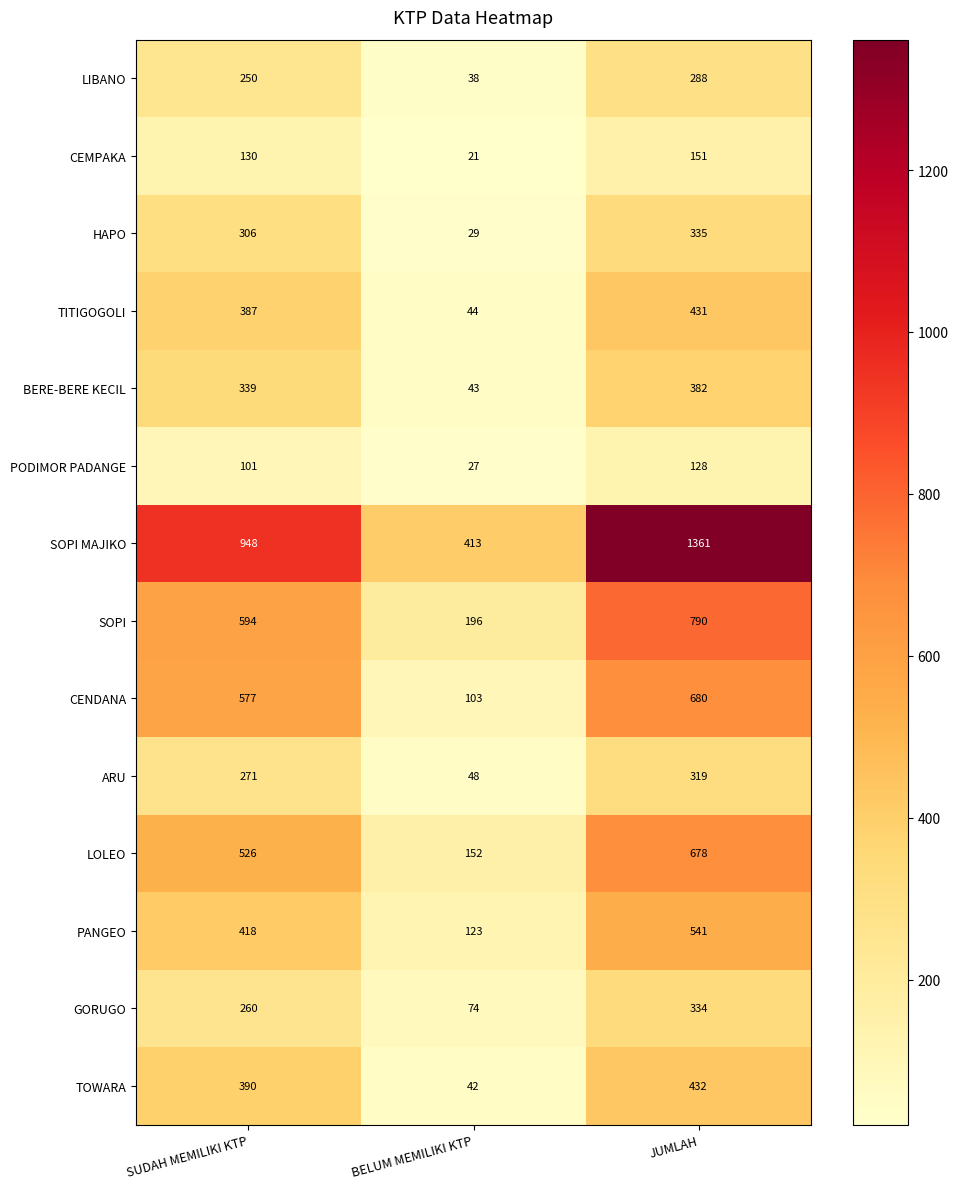

True or false: PANGEO has a value of 123 at BELUM MEMILIKI KTP.

True